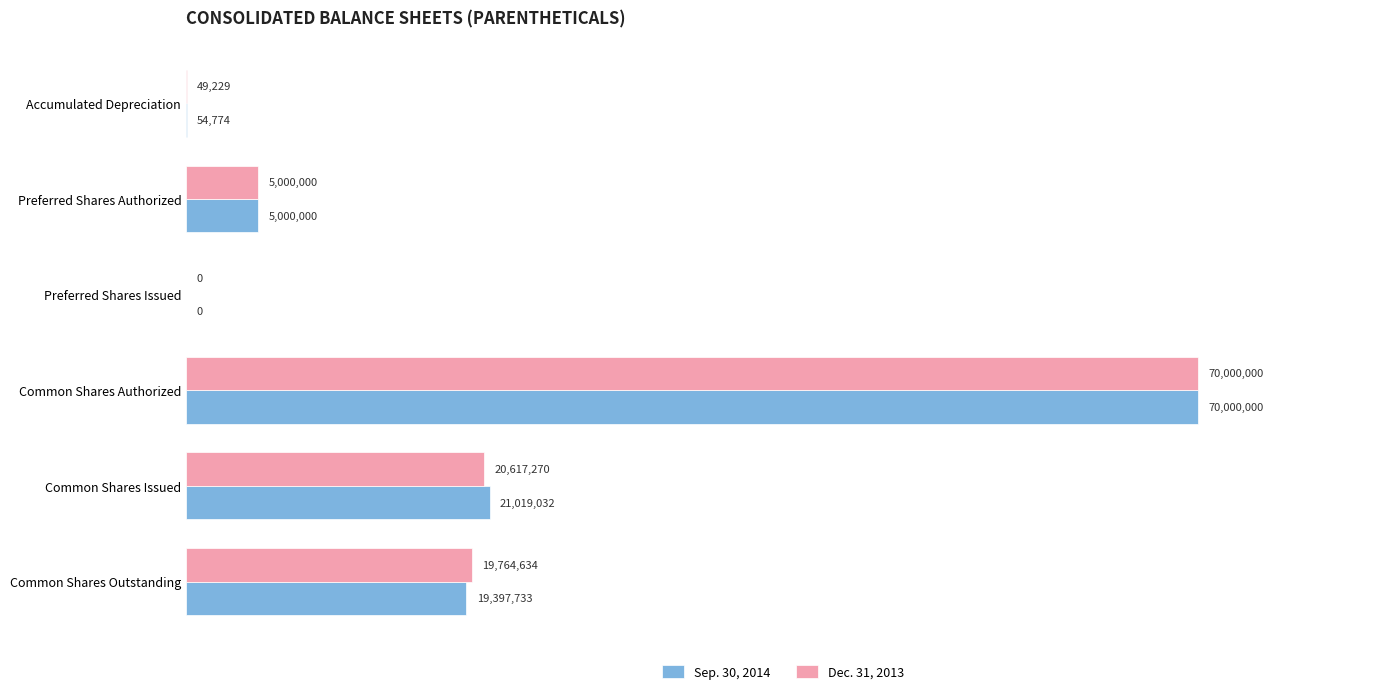

Reading left to right, what are all the values shown in this chart?

Sep. 30, 2014: 54774	5000000	0	70000000	21019032	19397733
Dec. 31, 2013: 49229	5000000	0	70000000	20617270	19764634